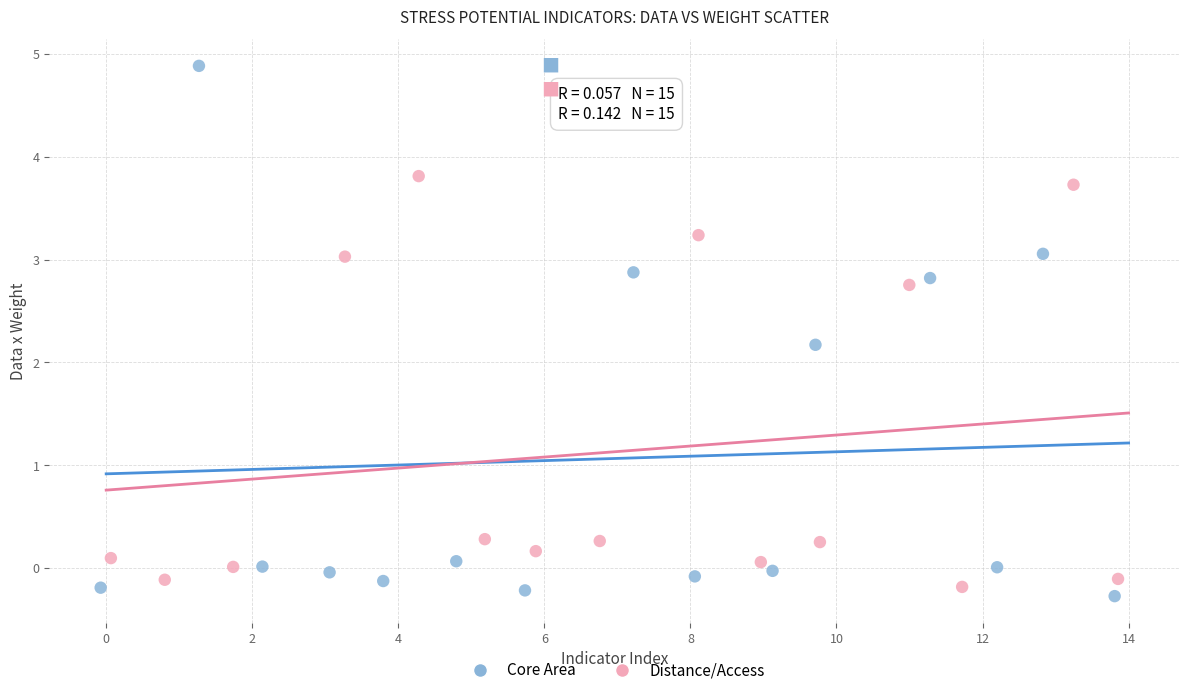

What are all the series names shown in the legend?

Core Area, Distance/Access